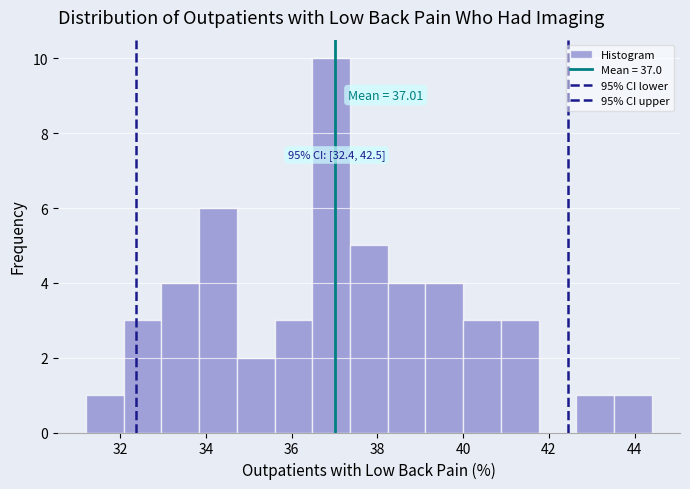

Over which range of the x-axis is the bar tallest?

36.48 to 37.36